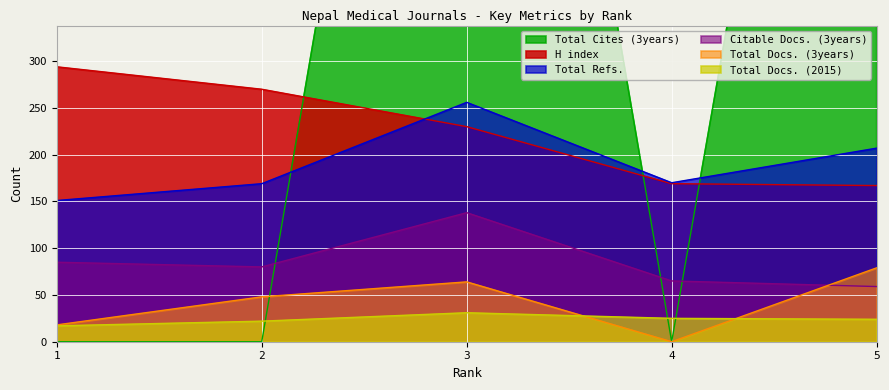

How many interior local valleys does the Total Docs. (3years) series have?

1